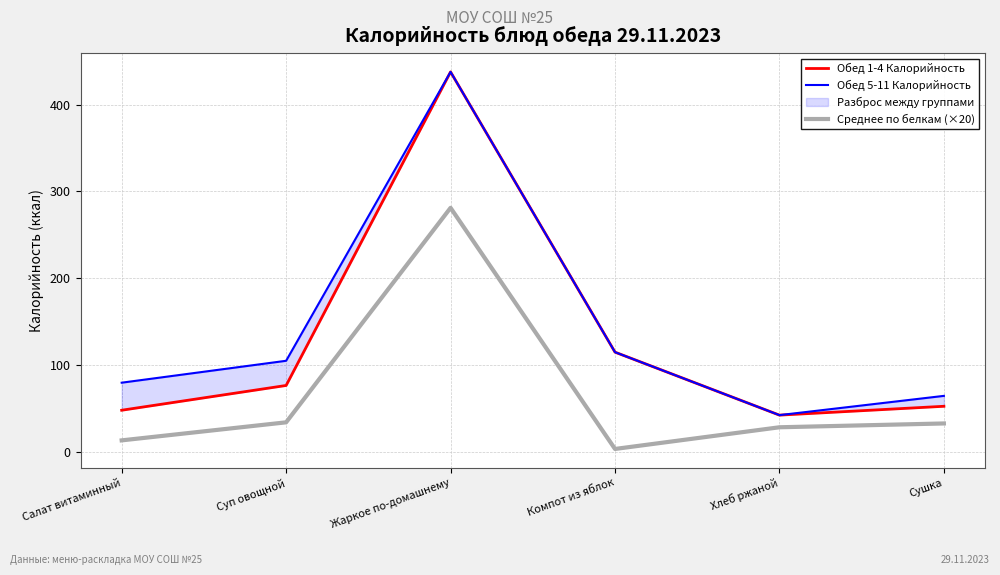

What is the difference between the second highest and minimum values in the Обед 1-4 Калорийность series?

72.6